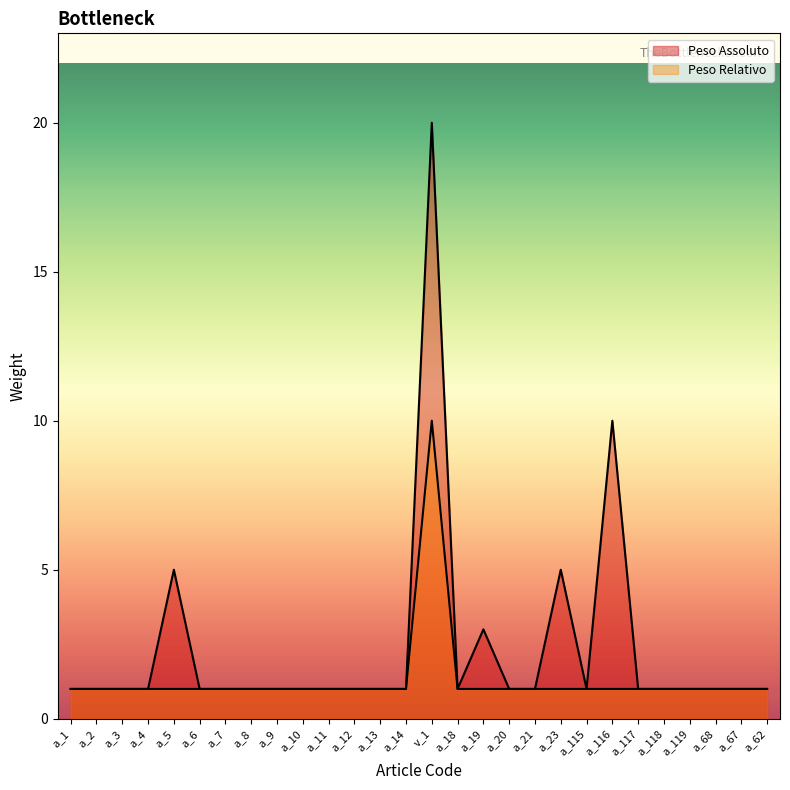

The Peso Assoluto series shows 1 at a_4. True or false?

True